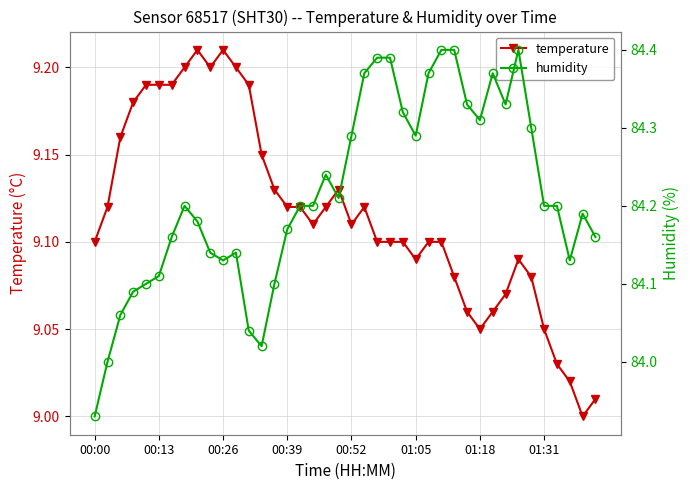

What are all the series names shown in the legend?

temperature, humidity